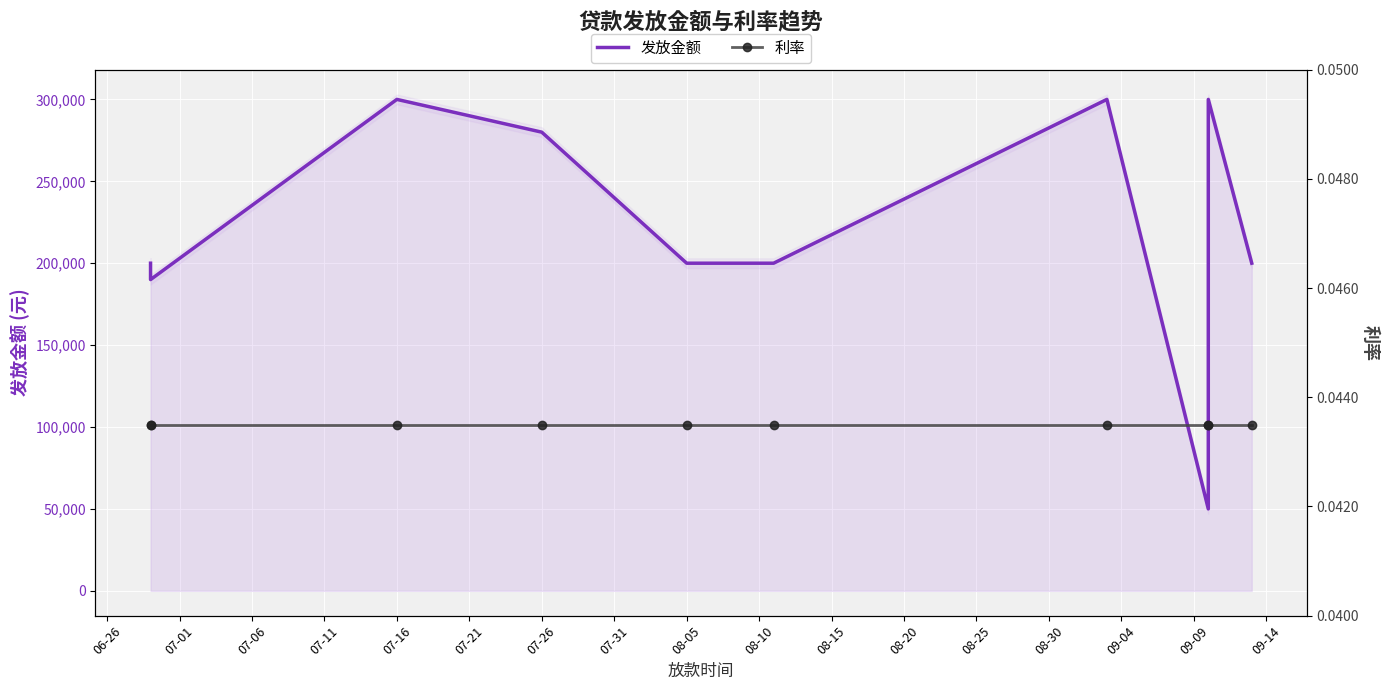

Rank the series by their maximum value, from highest to lowest.

发放金额, 利率